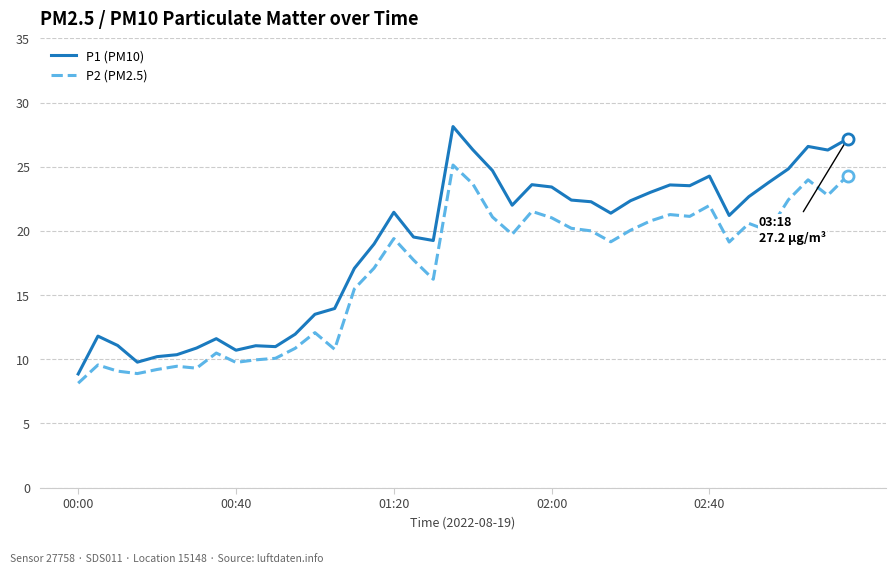

Which series has the largest total across all categories?

P1 (PM10)